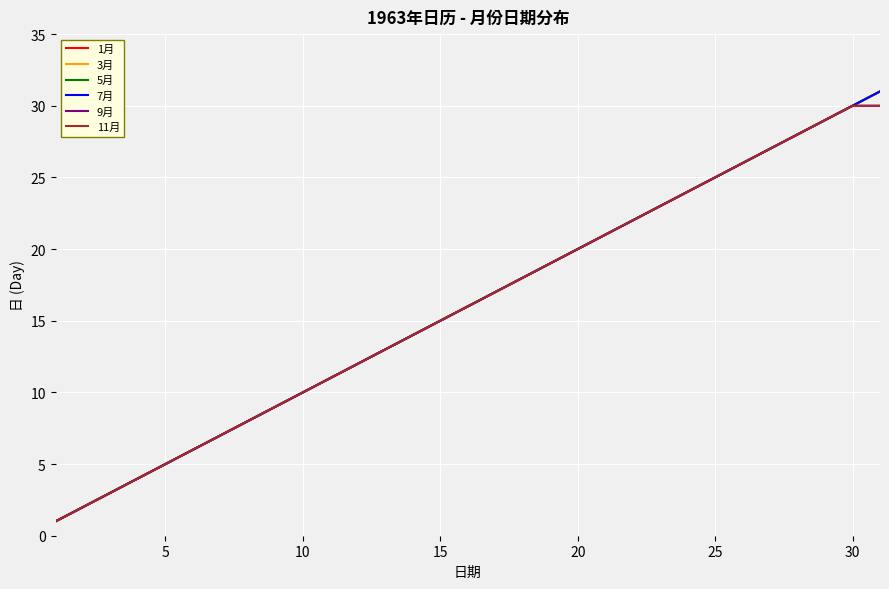

Does the chart have visible grid lines?

Yes